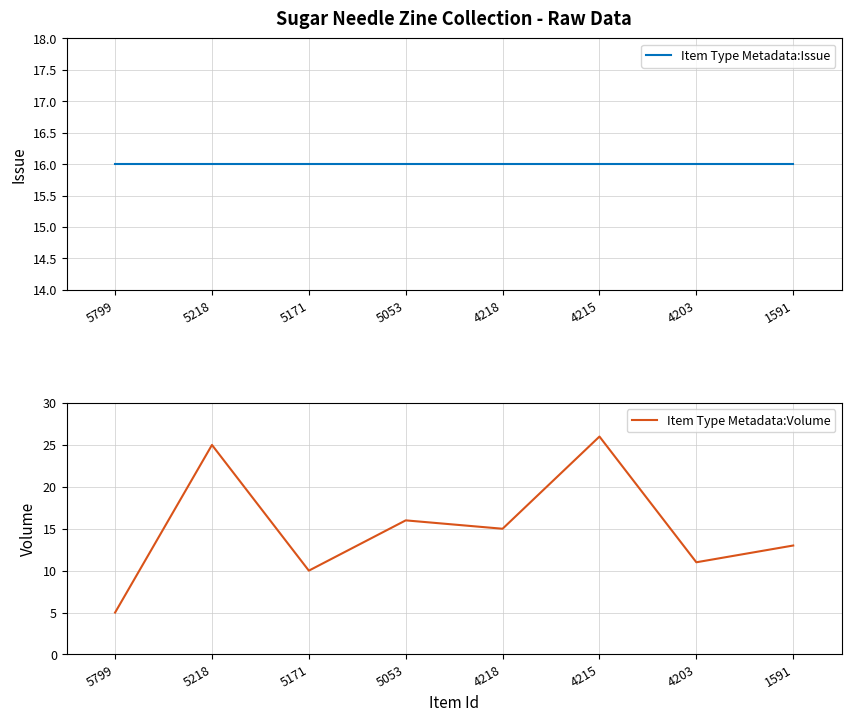

What is the greatest value displayed?

26